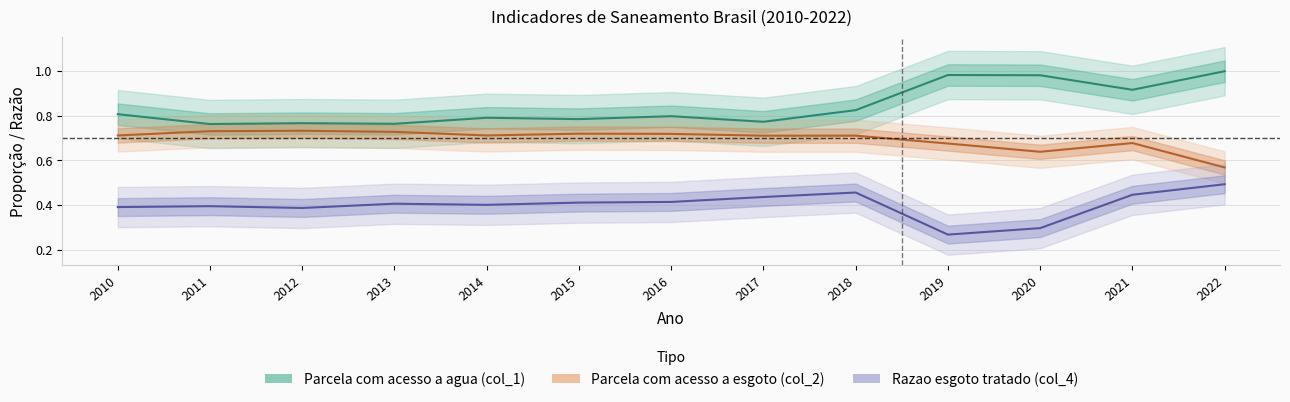

At which category is the sum across all series the highest?

2022